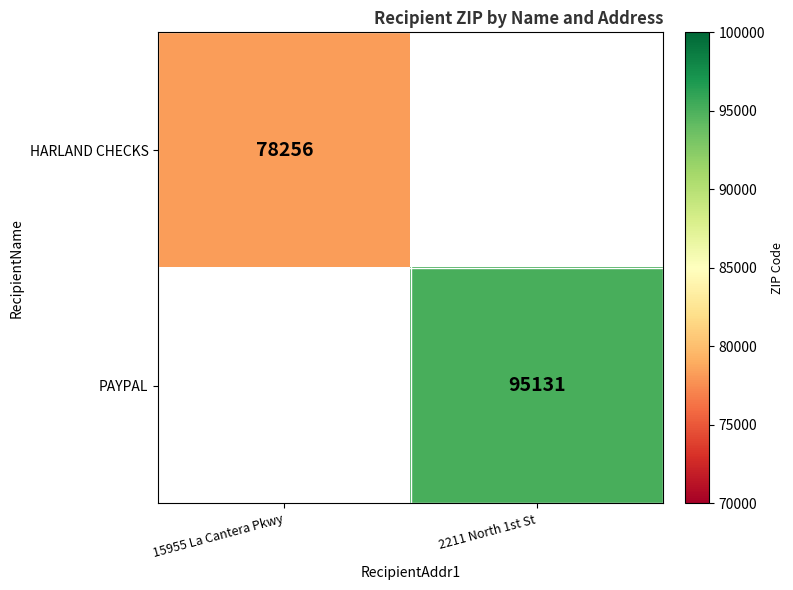

Is it true that HARLAND CHECKS equals 127700.2 at 15955 La Cantera Pkwy?

False